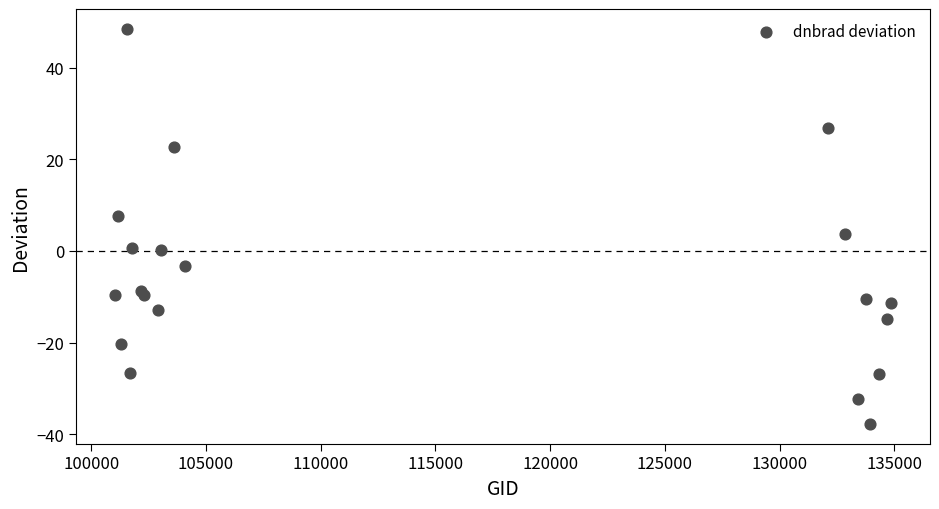

What Y value in the scatter plot is closest to 5?

3.6